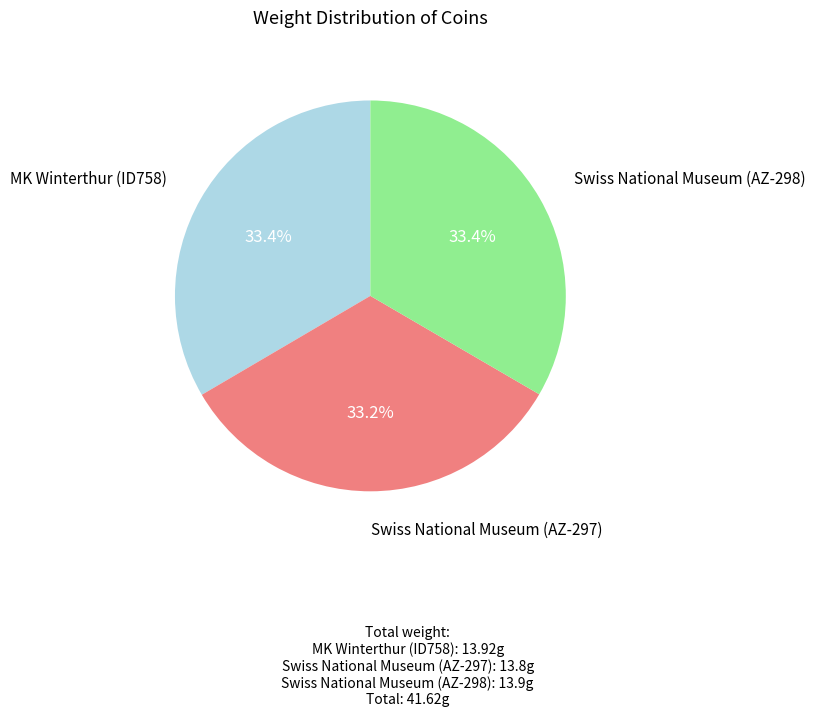

What is the ratio of the value at Swiss National Museum (AZ-298) to the value at MK Winterthur (ID758)?

1.0